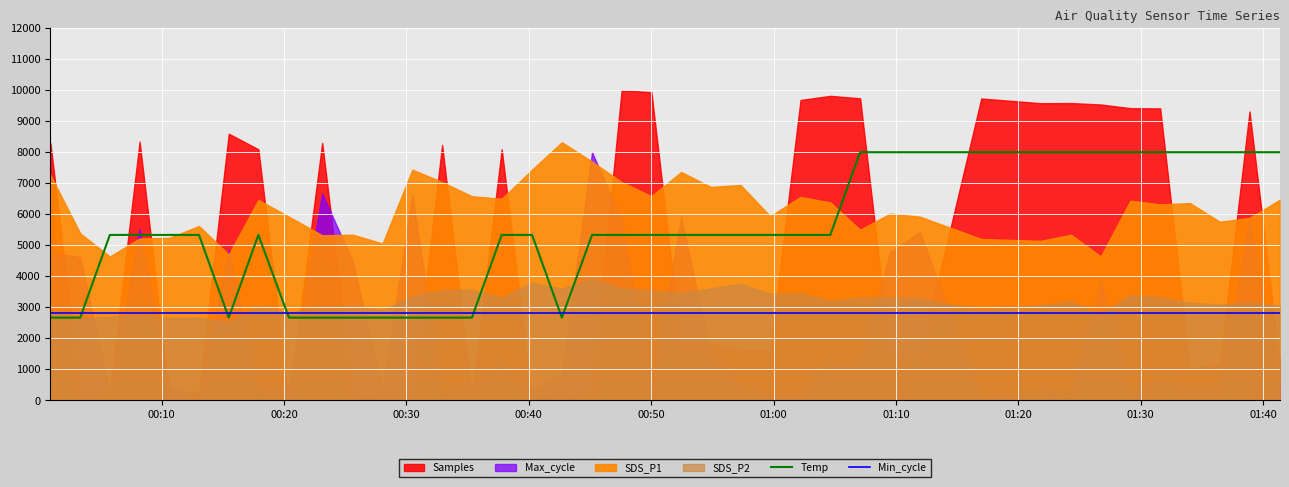

How many intersections are there between Min_cycle and Temp?

7